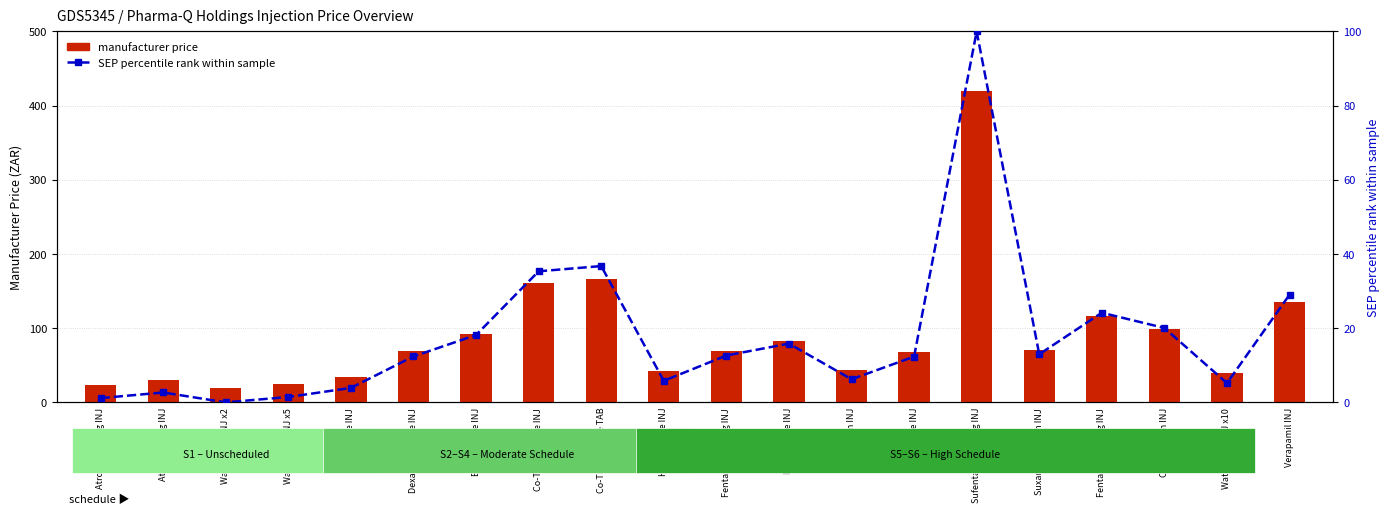

How many data points does each series have?

20